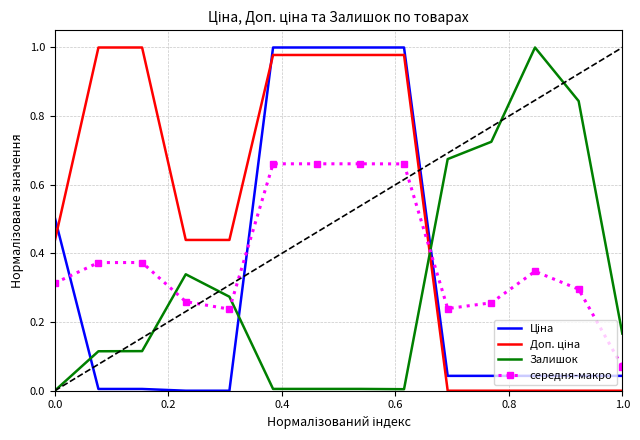

How many intersections are there between середня-макро and Залишок?

3